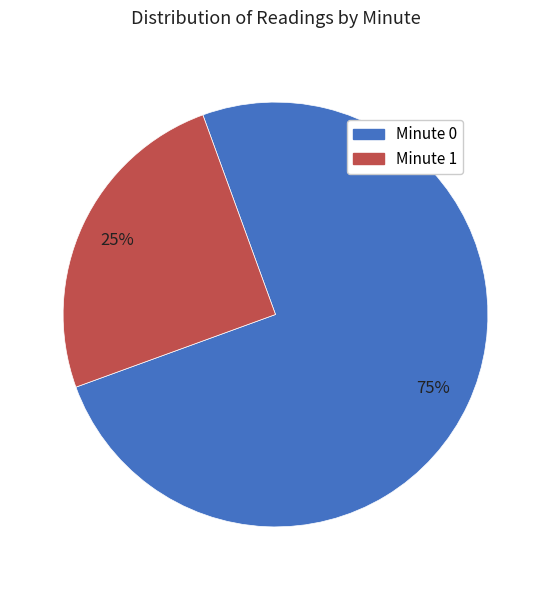

To the nearest percent, what percentage of the pie is Minute 0?

75%